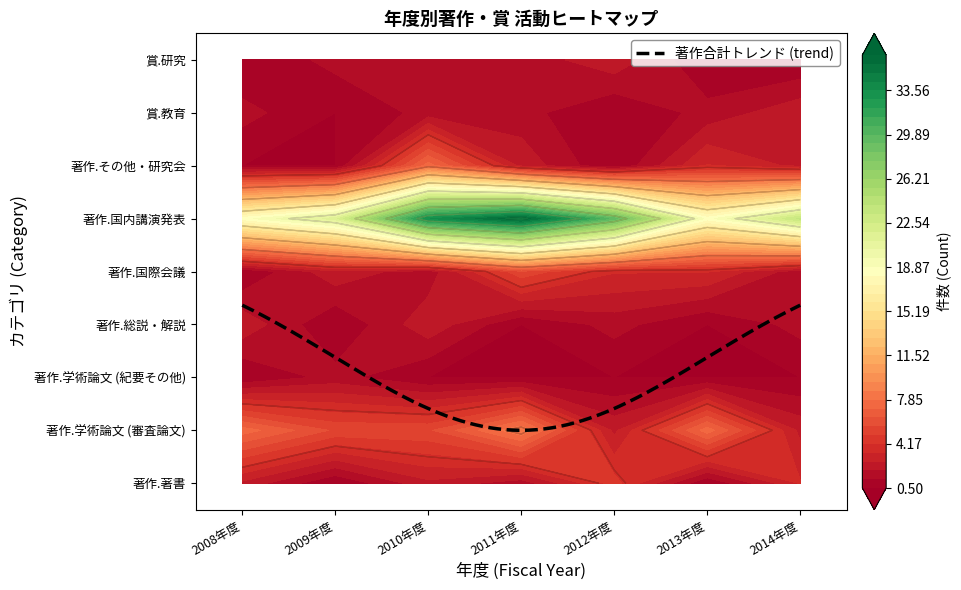

Which label corresponds to the smallest value in the chart?

2009年度